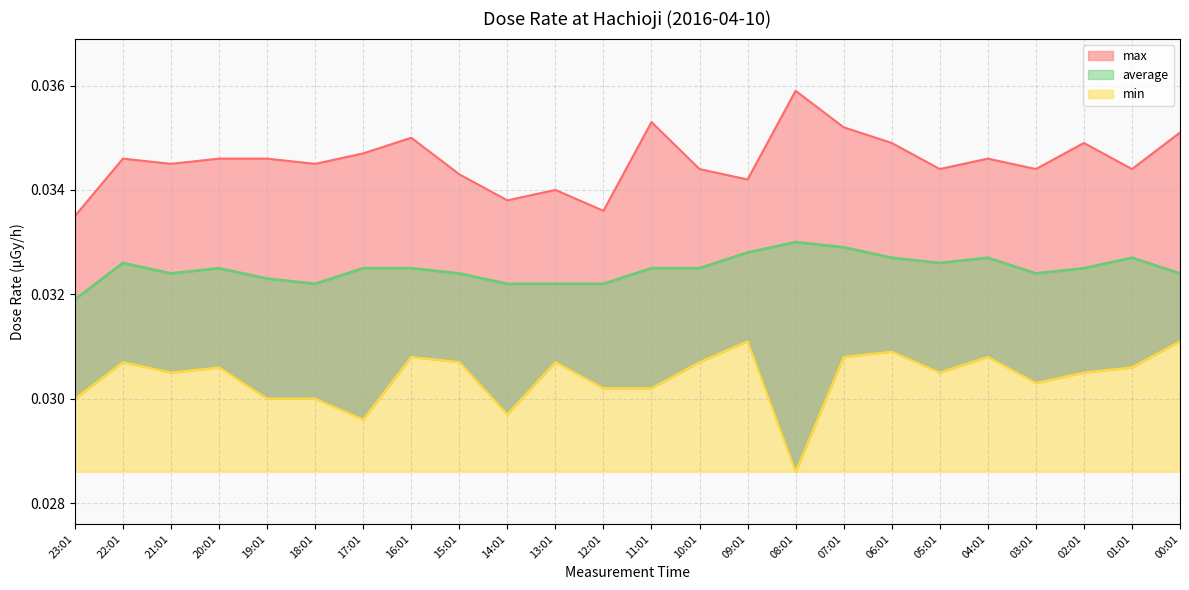

List the series in order of their peak value, lowest first.

min, average, max